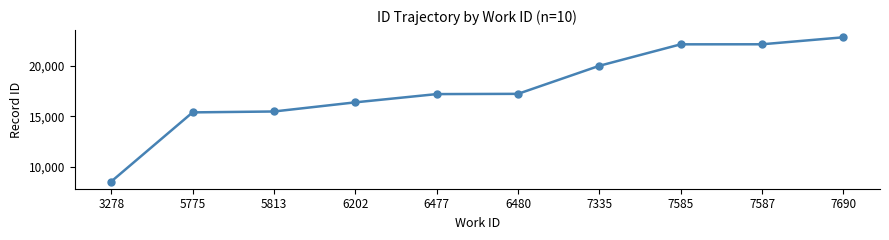

Read the value at 7587, to the nearest 10.

22170